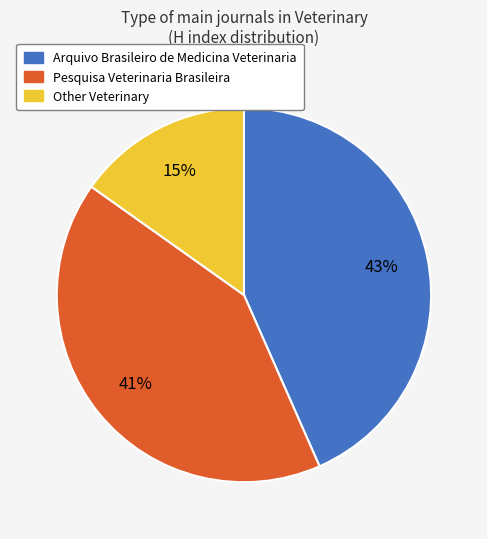

Which category has the biggest portion of the pie?

Arquivo Brasileiro de Medicina Veterinaria